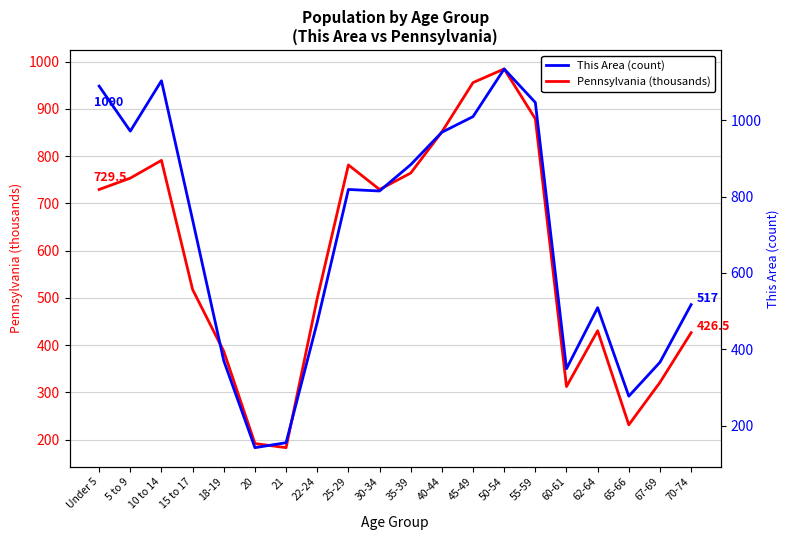

Is this an area chart (filled region under the line)?

No